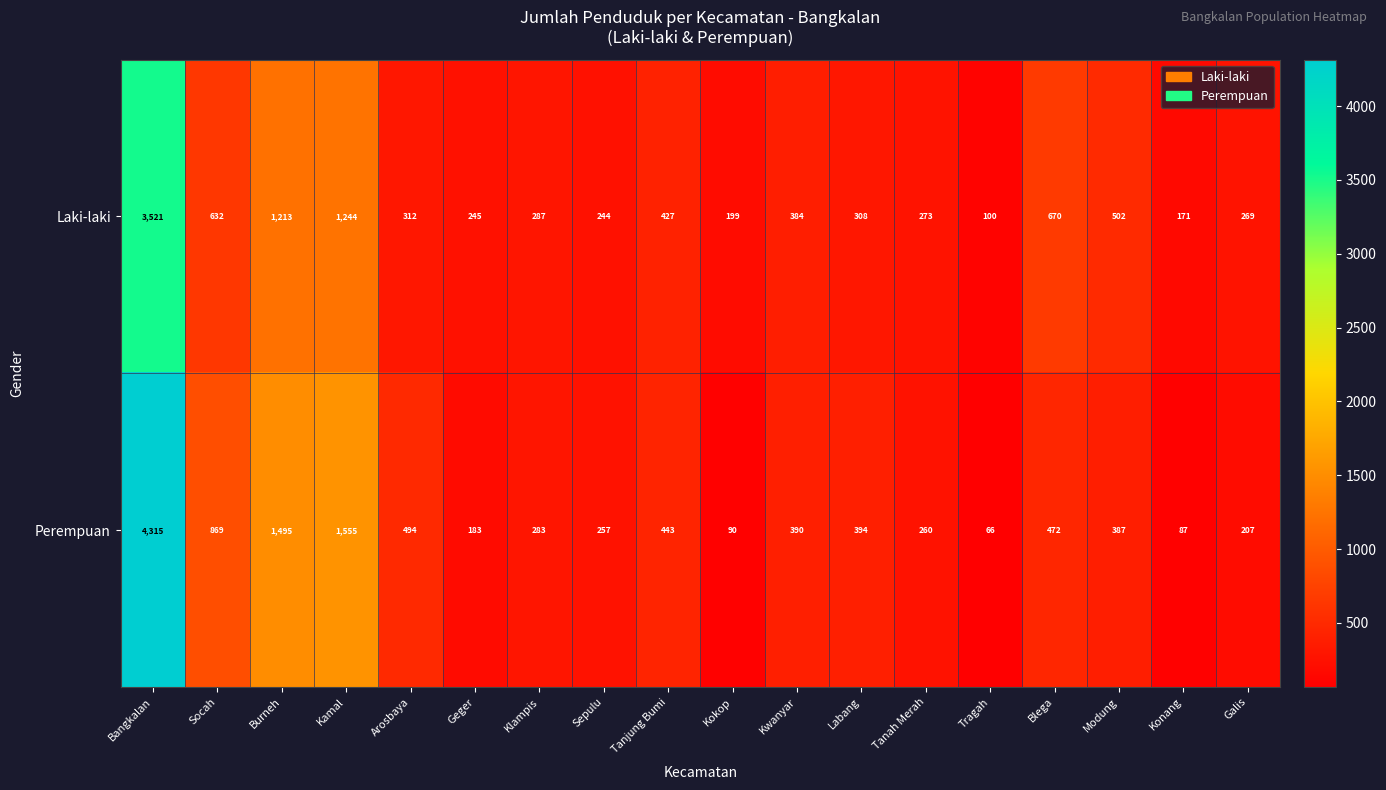

Which series has the largest range (max minus min)?

Perempuan